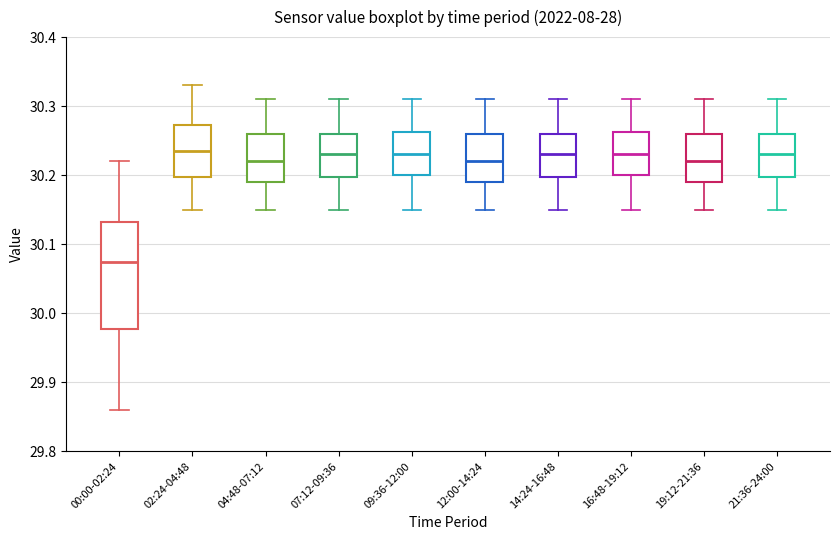

Which box has the lowest median line?

00:00-02:24